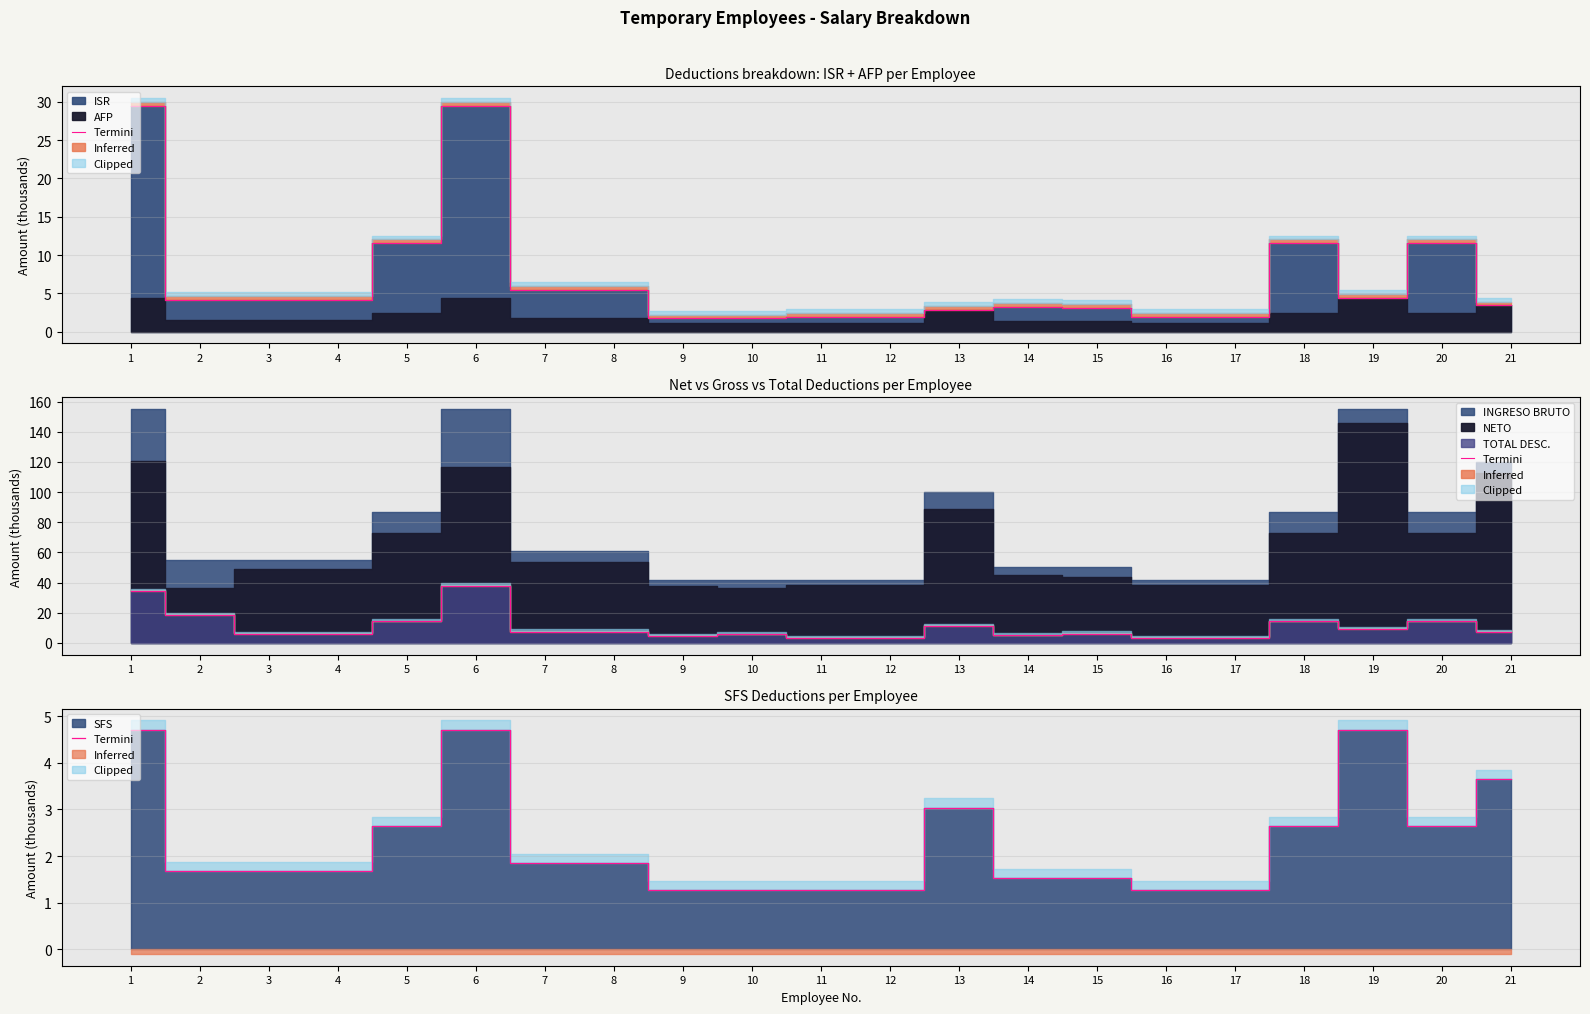

What is the value of the 13th point from the left?

3.0